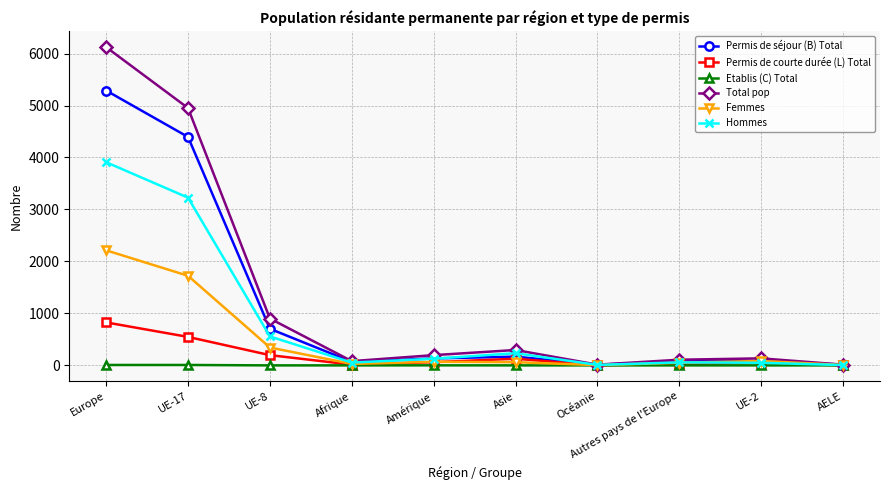

What position from the right is AELE?

1